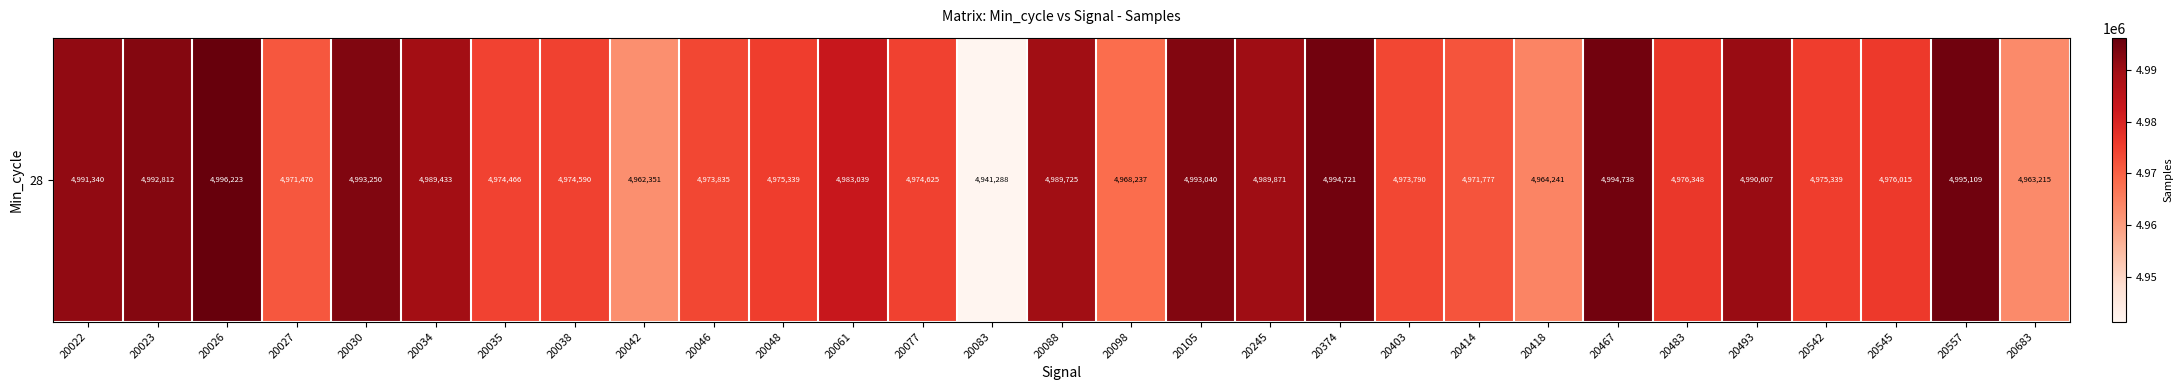

Where does the data first go above 4976015?

20022